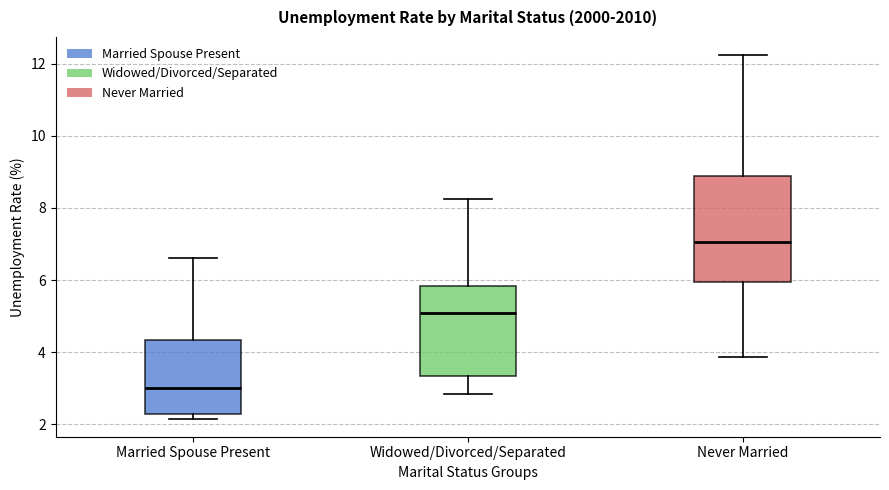

Reading left to right, transcribe this box plot: for each box, give where its median line is, the range the box spans, and where its two whiskers end, as read against the y-axis. The values are not printed on the chart, so give them approximately, as read against the axis.

Married Spouse Present: median 3.0, box 2.2 to 4.4, whiskers 2.2 (just below the box's lower edge) to 6.6
Widowed/Divorced/Separated: median 5.0, box 3.4 to 5.8, whiskers 2.8 to 8.2
Never Married: median 7.0, box 6.0 to 8.8, whiskers 3.8 to 12.2